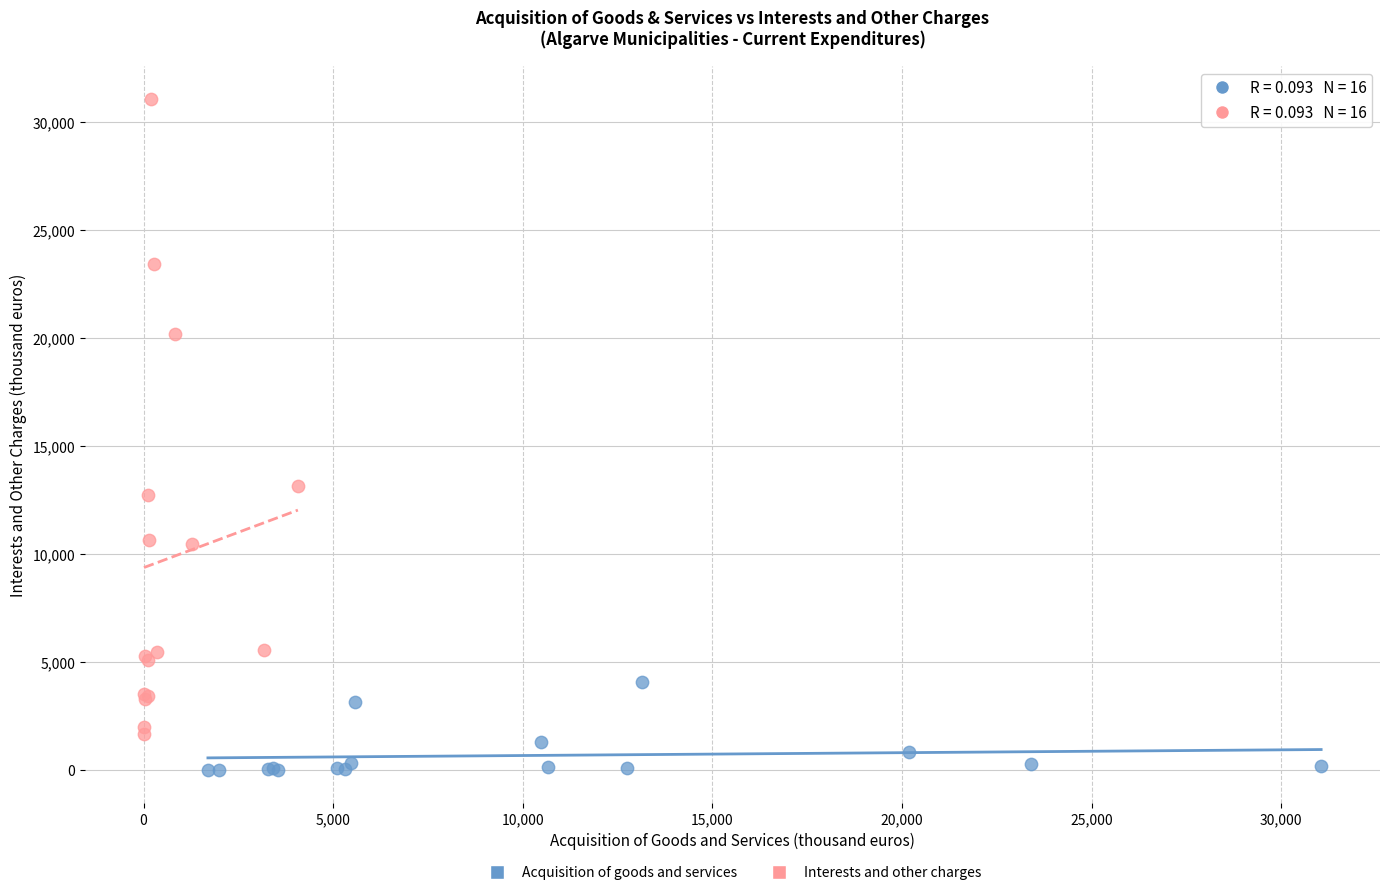

Which series has the widest spread of Y values?

Interests and other charges